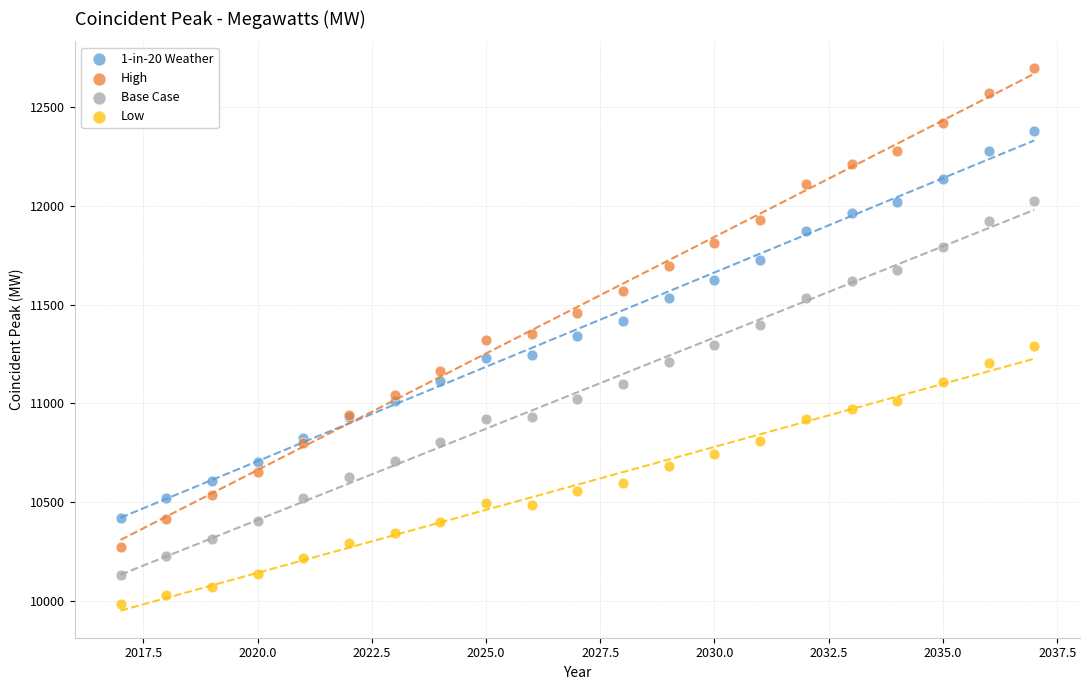

Which series reaches the maximum Y coordinate?

High